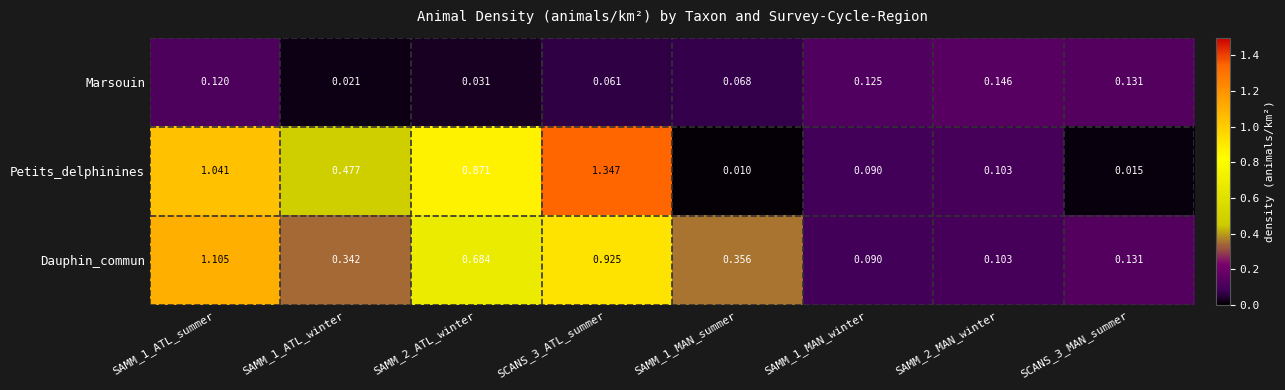

Is the value of Marsouin at SAMM_1_ATL_summer greater than the value of Dauphin_commun at SAMM_1_MAN_summer?

No